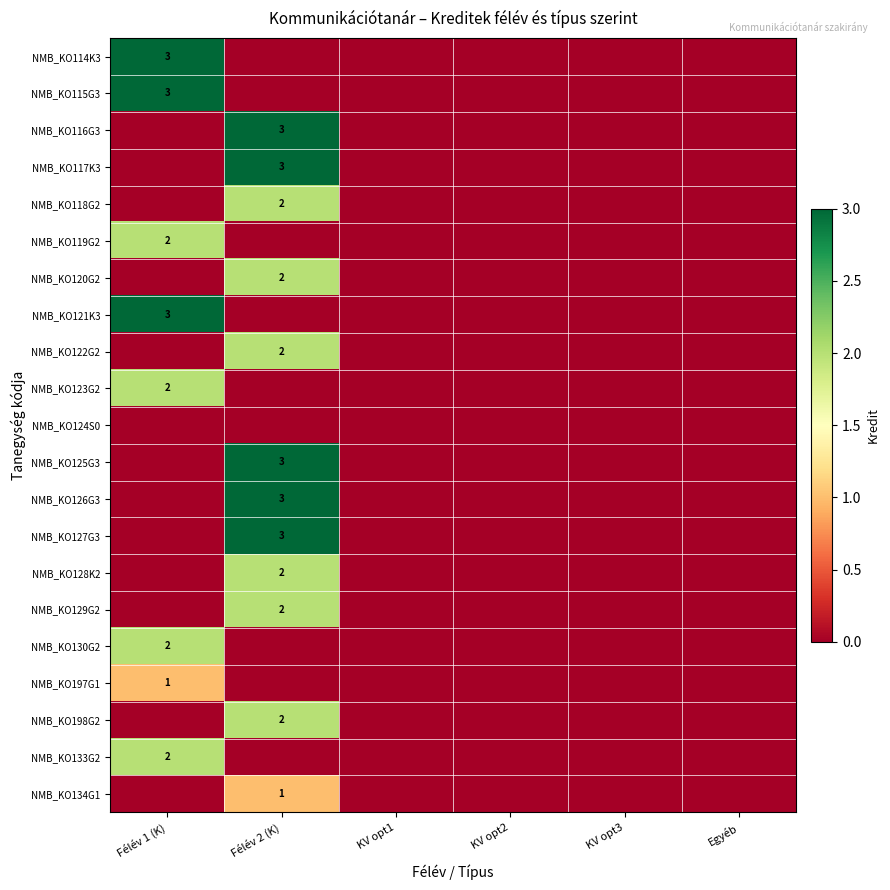

Is it true that NMB_KO114K3 equals 2 at Félév 1 (K)?

False